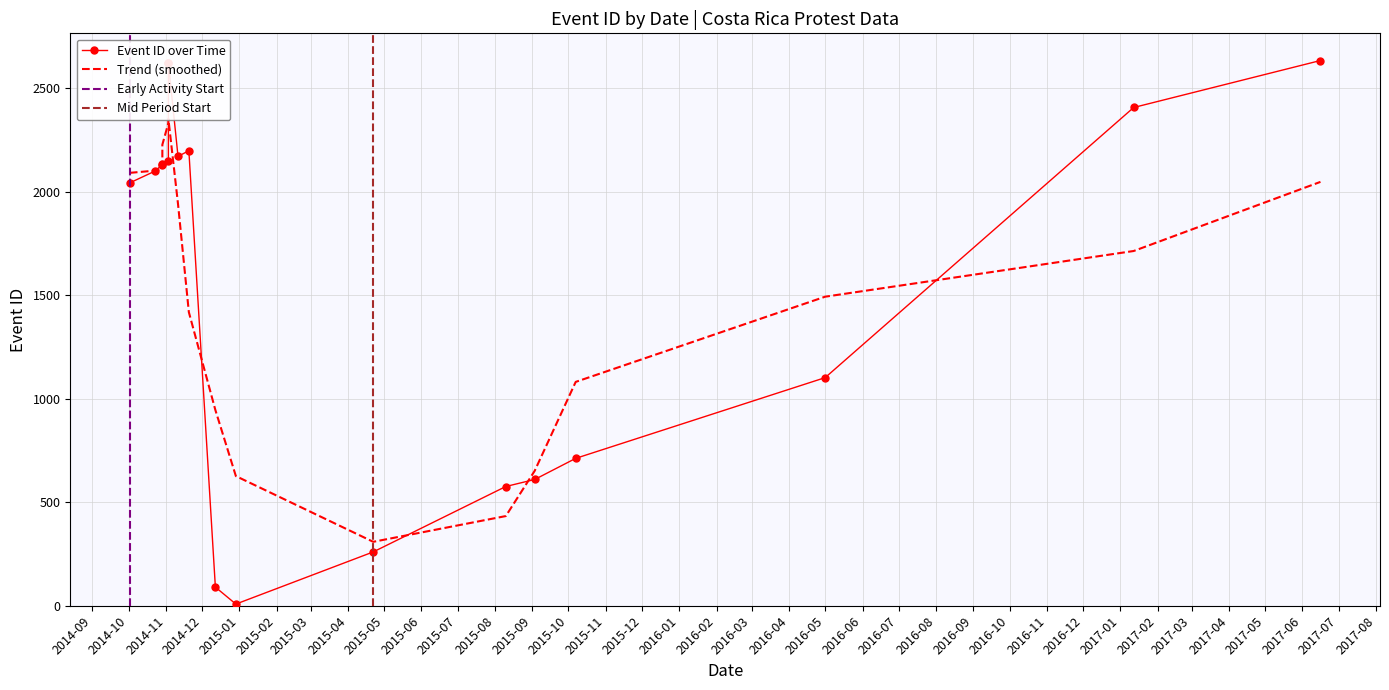

How many data points are less than 2131?

9